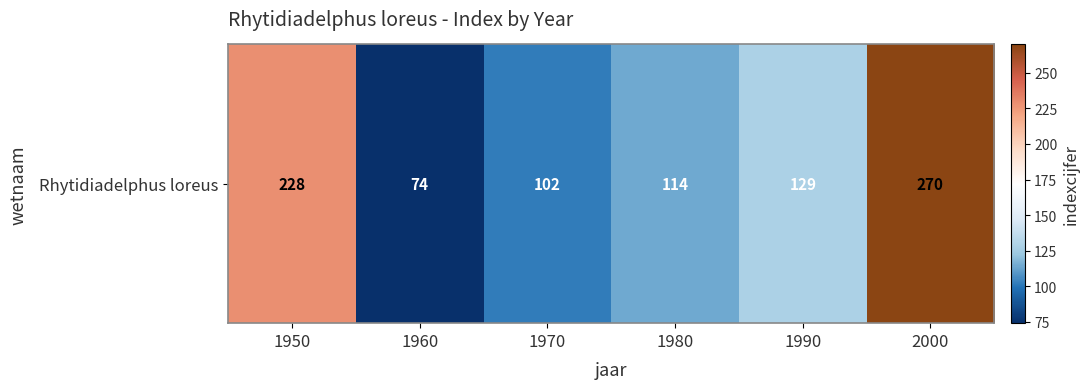

What value does the data have at 1980?

114